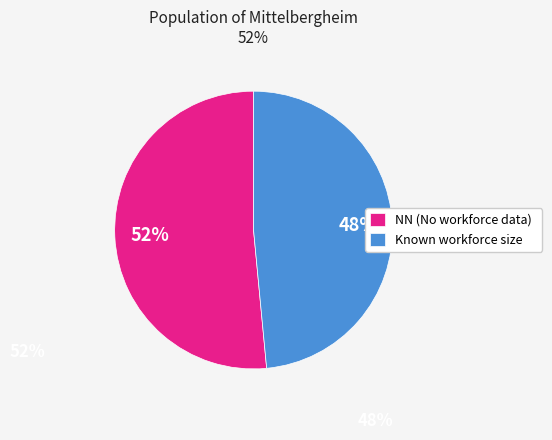

How many slices are in this pie chart?

2